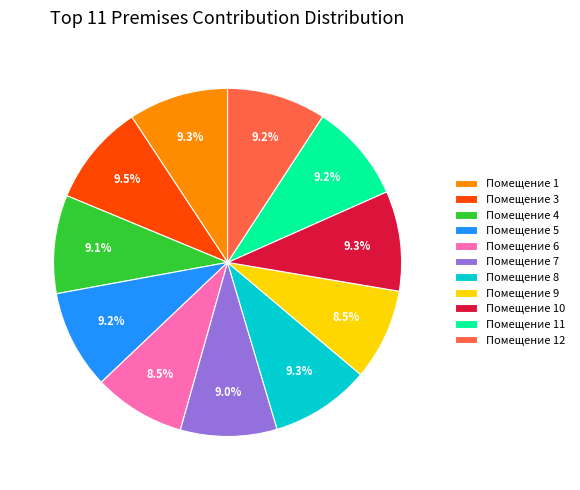

Is there a majority slice in this chart?

No